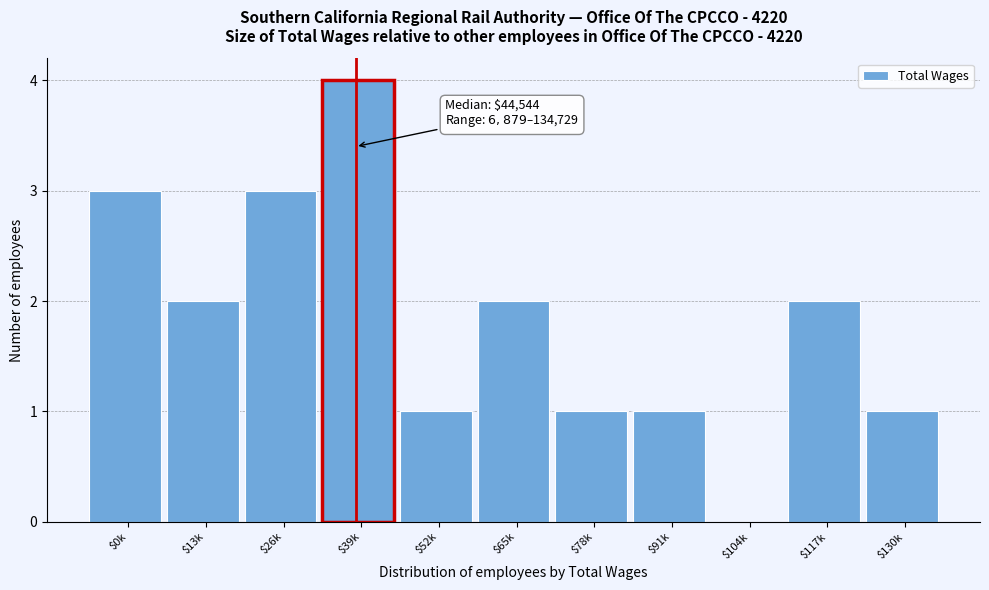

What is the greatest value displayed?

4